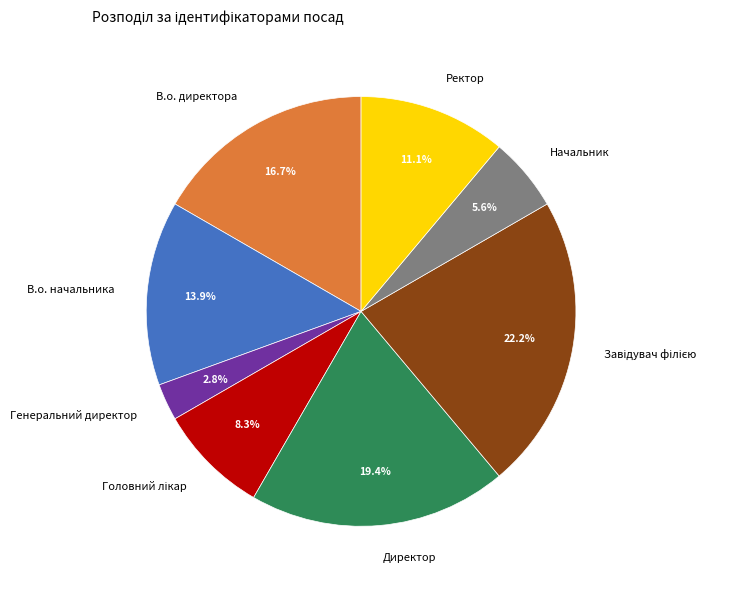

What is the total percentage of Генеральний директор and Ректор?

13.9%